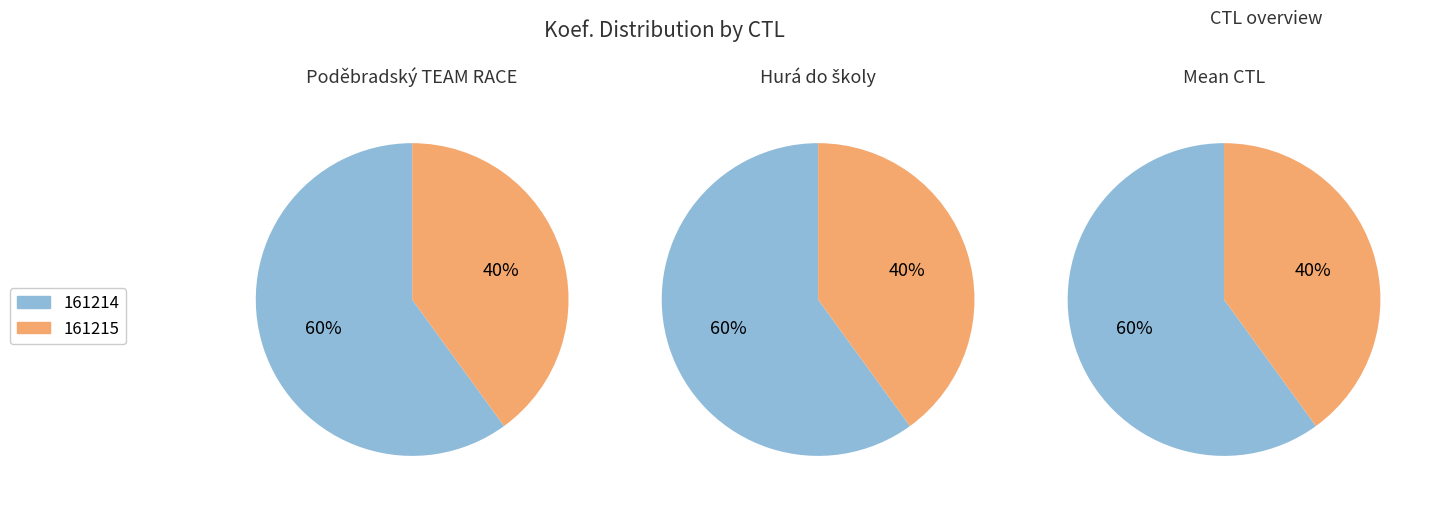

What percentage is NOT represented by 161214?

40.0%